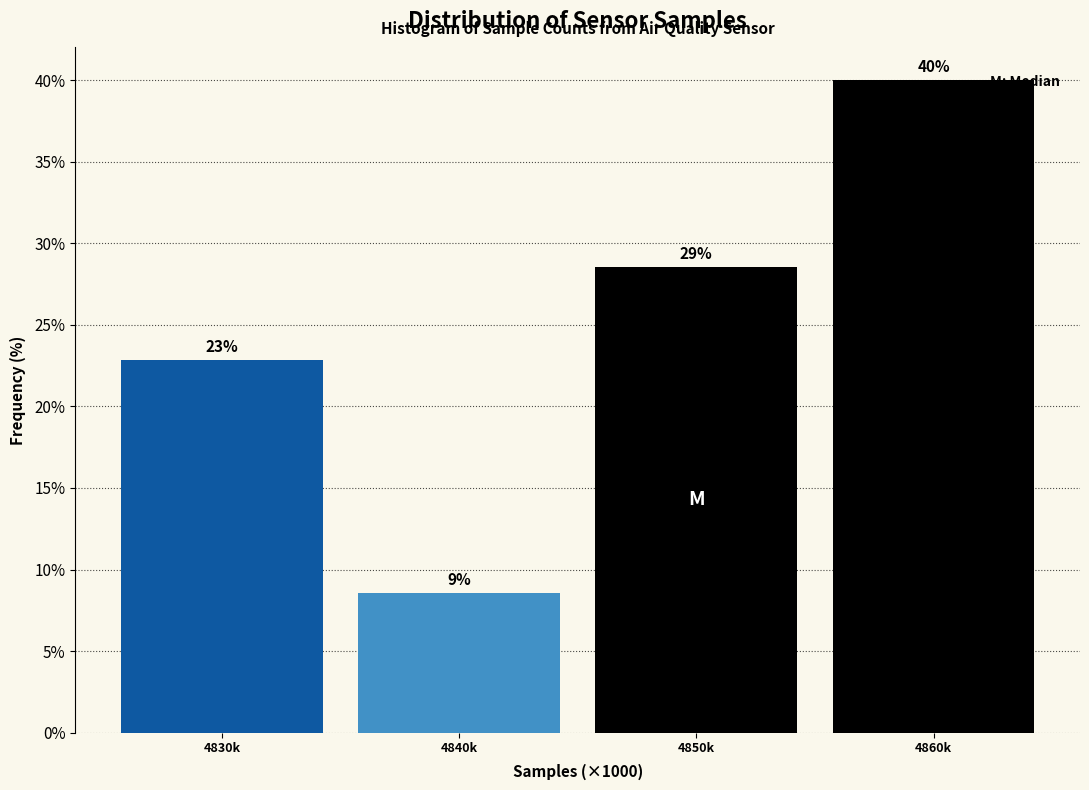

Does the chart contain any negative values?

No